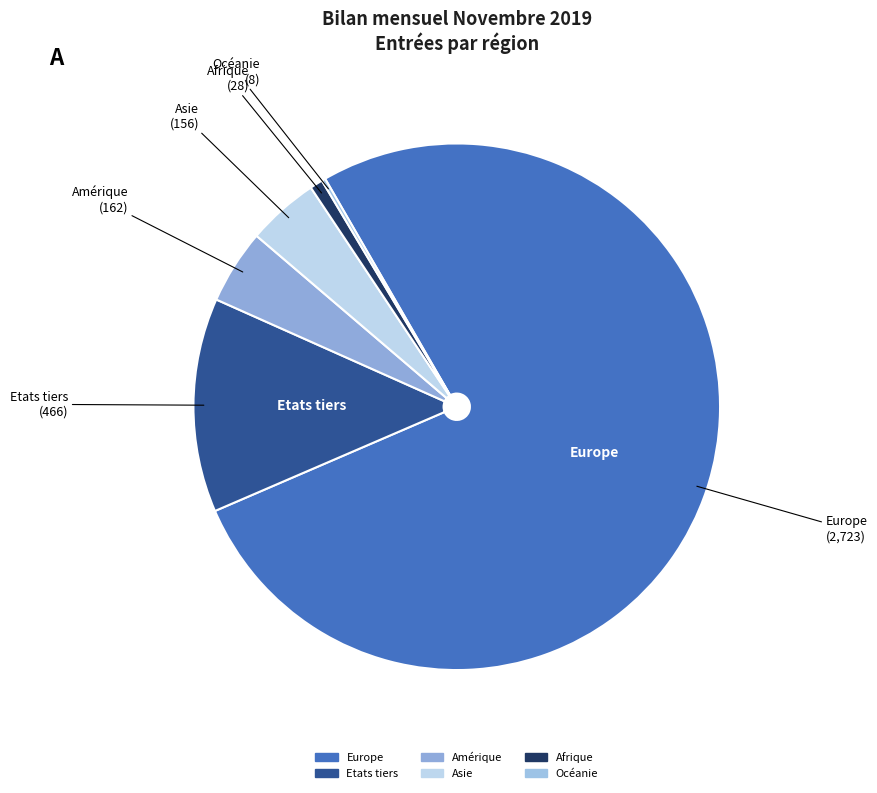

Is it true that Etats tiers is 25% of the pie?

False